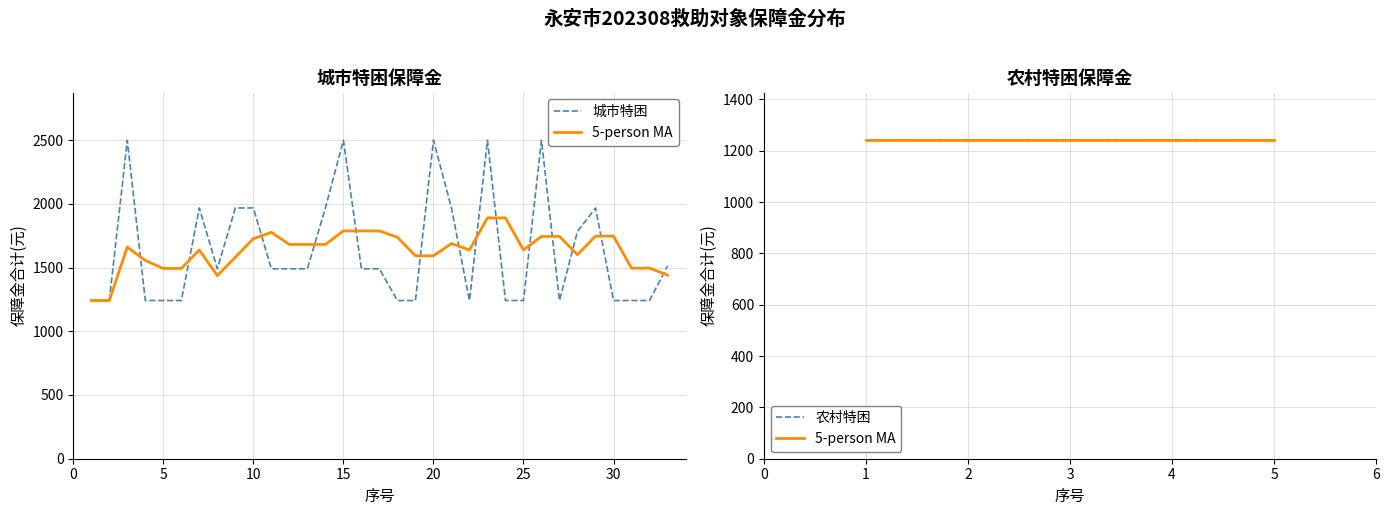

True or false: the data has more than 2 interior local peaks.

True